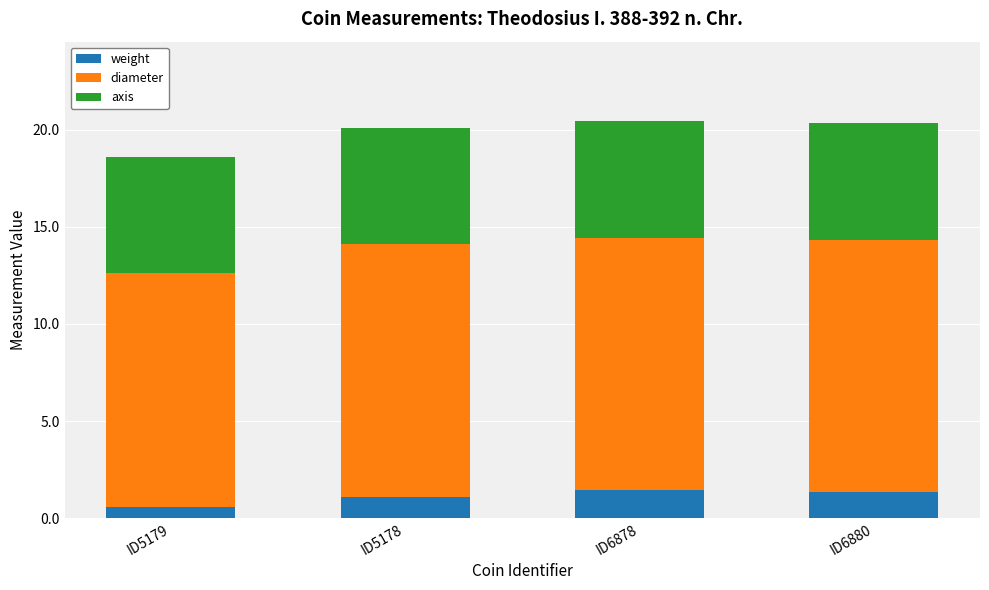

How many bars are there in total?

4